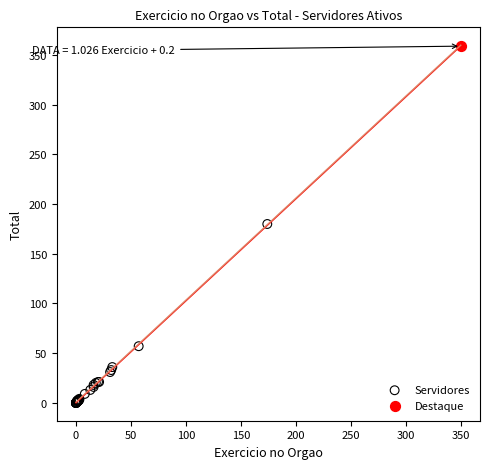

What are all the series names shown in the legend?

Servidores, Destaque